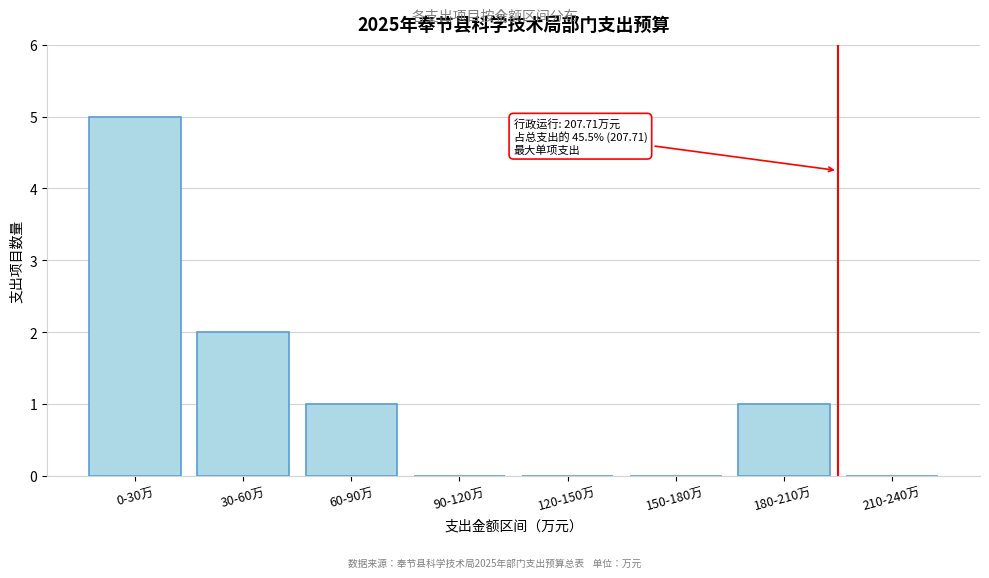

Reading left to right, transcribe all the data shown in this chart.

0-30万=5	30-60万=2	60-90万=1	90-120万=0	120-150万=0	150-180万=0	180-210万=1	210-240万=0